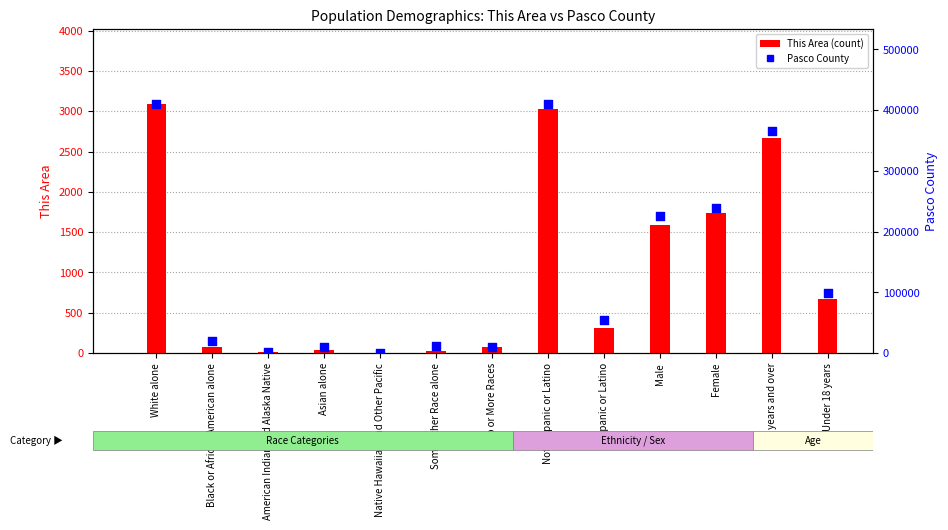

What is the total value across all series at Black or African American alone?

20776